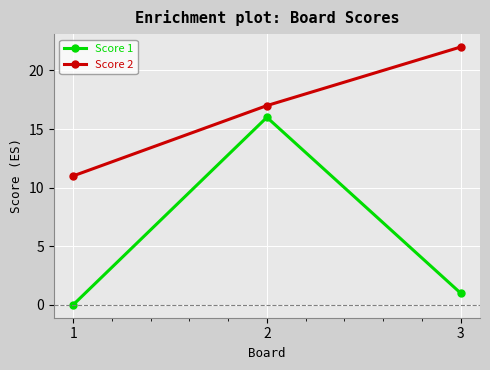

Is it true that Score 2 equals 11 at 1?

True